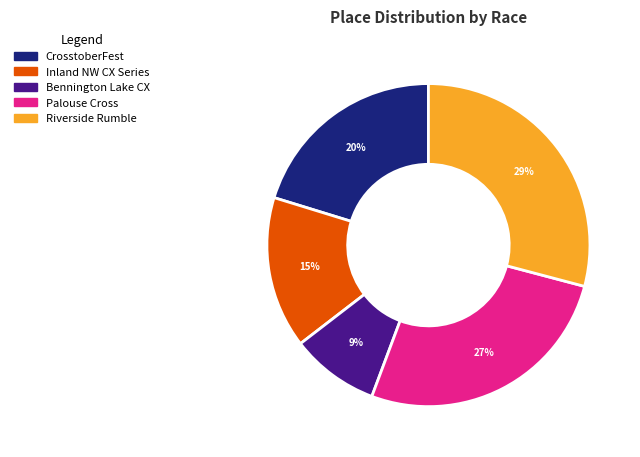

Is there a majority slice in this chart?

No